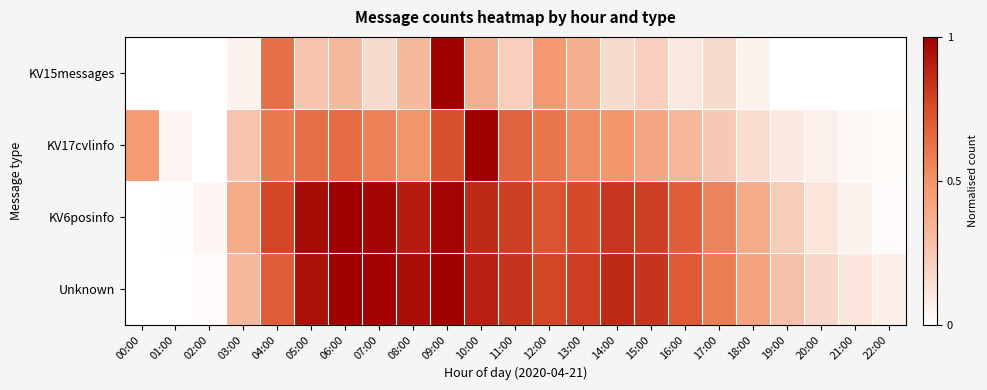

Reading left to right, list all the values displayed in this chart.

KV15messages: 00:00=0.0	01:00=0.0	02:00=0.0	03:00=0.1	04:00=0.6	05:00=0.3	06:00=0.3	07:00=0.2	08:00=0.3	09:00=1.0	10:00=0.4	11:00=0.2	12:00=0.5	13:00=0.4	14:00=0.2	15:00=0.2	16:00=0.1	17:00=0.2	18:00=0.1	19:00=0.0	20:00=0.0	21:00=0.0	22:00=0.0
KV17cvlinfo: 00:00=0.5	01:00=0.0	02:00=0.0	03:00=0.3	04:00=0.6	05:00=0.6	06:00=0.6	07:00=0.6	08:00=0.5	09:00=0.7	10:00=1.0	11:00=0.7	12:00=0.6	13:00=0.5	14:00=0.5	15:00=0.4	16:00=0.3	17:00=0.2	18:00=0.2	19:00=0.1	20:00=0.1	21:00=0.0	22:00=0.0
KV6posinfo: 00:00=0.0	01:00=0.0	02:00=0.0	03:00=0.4	04:00=0.8	05:00=1.0	06:00=1.0	07:00=1.0	08:00=0.9	09:00=1.0	10:00=0.9	11:00=0.8	12:00=0.7	13:00=0.8	14:00=0.8	15:00=0.8	16:00=0.7	17:00=0.6	18:00=0.4	19:00=0.2	20:00=0.1	21:00=0.1	22:00=0.0
Unknown: 00:00=0.0	01:00=0.0	02:00=0.0	03:00=0.3	04:00=0.7	05:00=0.9	06:00=1.0	07:00=1.0	08:00=1.0	09:00=1.0	10:00=0.9	11:00=0.8	12:00=0.8	13:00=0.8	14:00=0.9	15:00=0.8	16:00=0.7	17:00=0.6	18:00=0.4	19:00=0.3	20:00=0.2	21:00=0.1	22:00=0.1